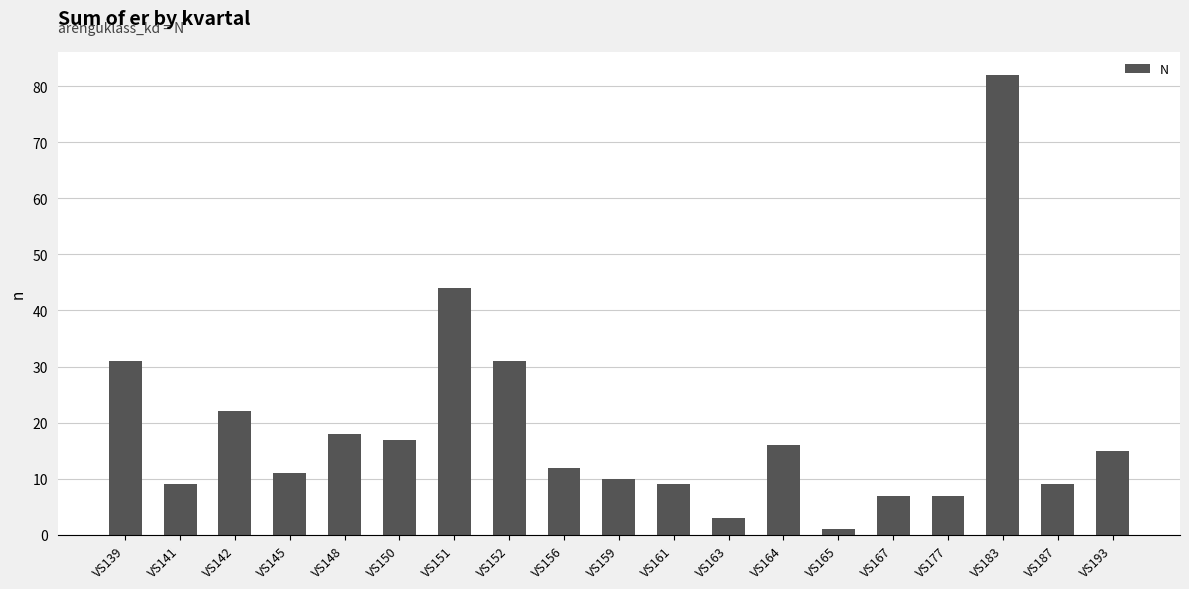

At which label is the value closest to 41?

VS151